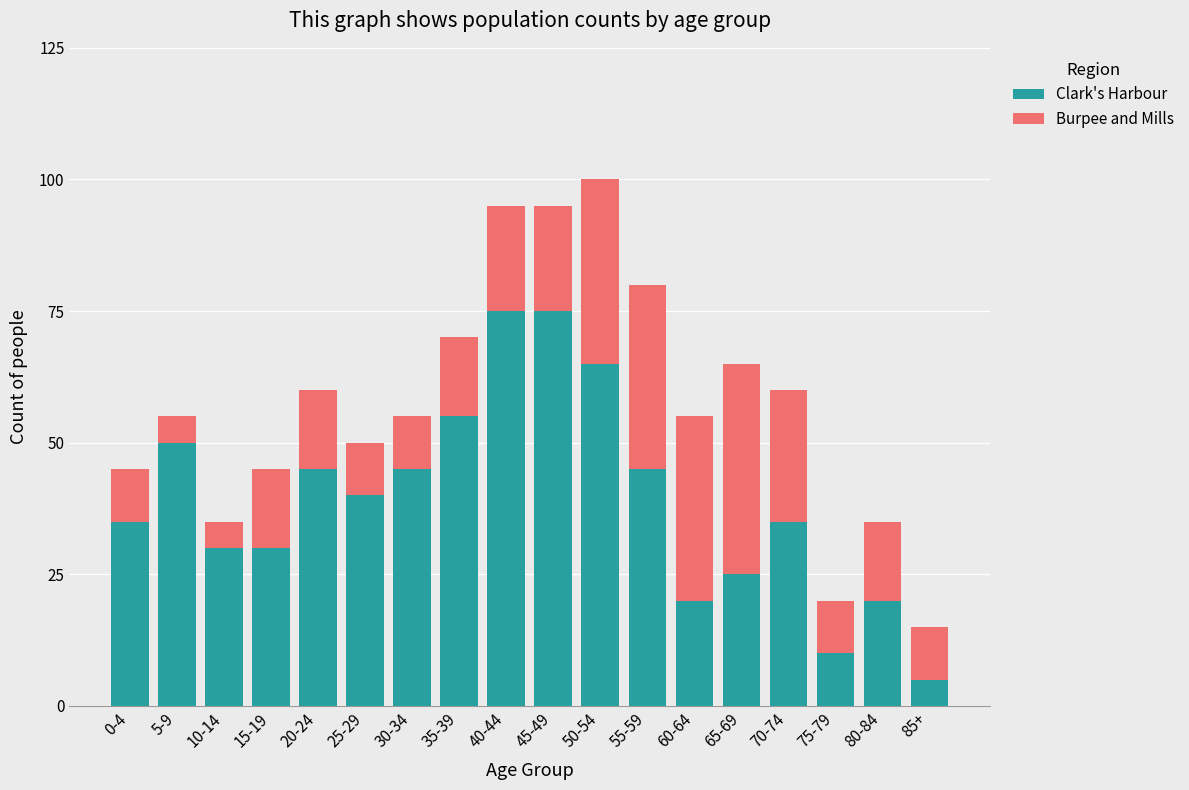

True or false: Clark's Harbour has a value of 55 at 35-39.

True